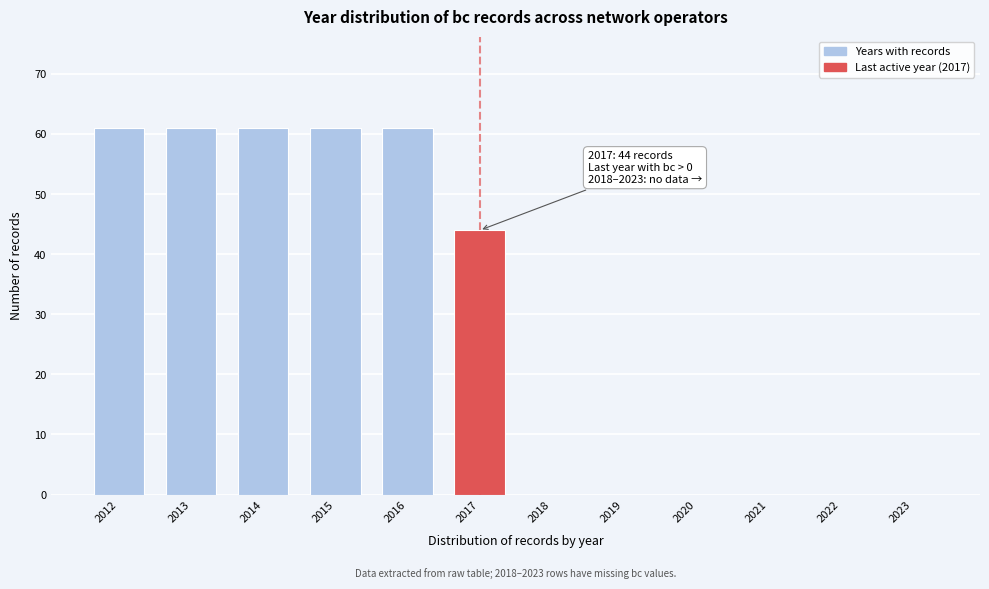

Reading left to right, transcribe all the data shown in this chart.

2012=61	2013=61	2014=61	2015=61	2016=61	2017=44	2018=0	2019=0	2020=0	2021=0	2022=0	2023=0